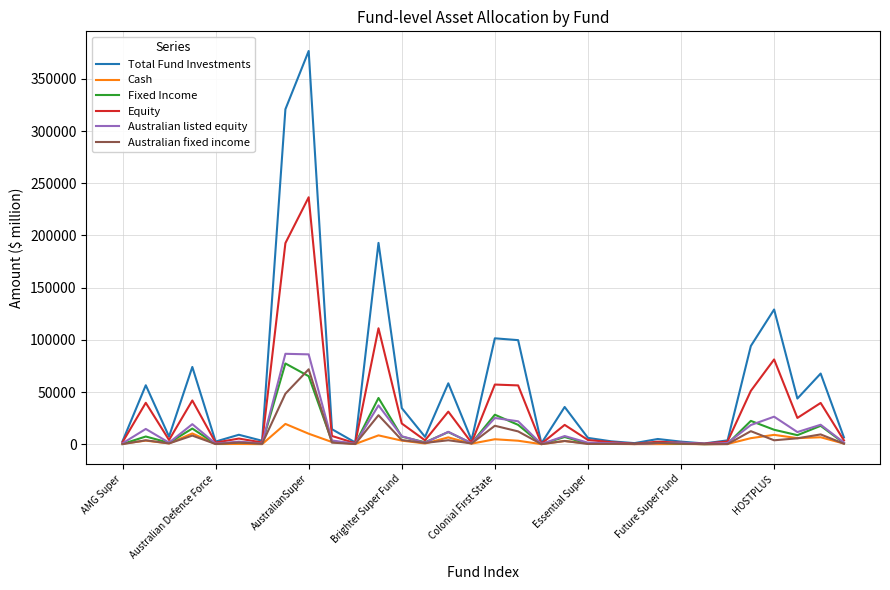

Which series has the largest total across all categories?

Total Fund Investments